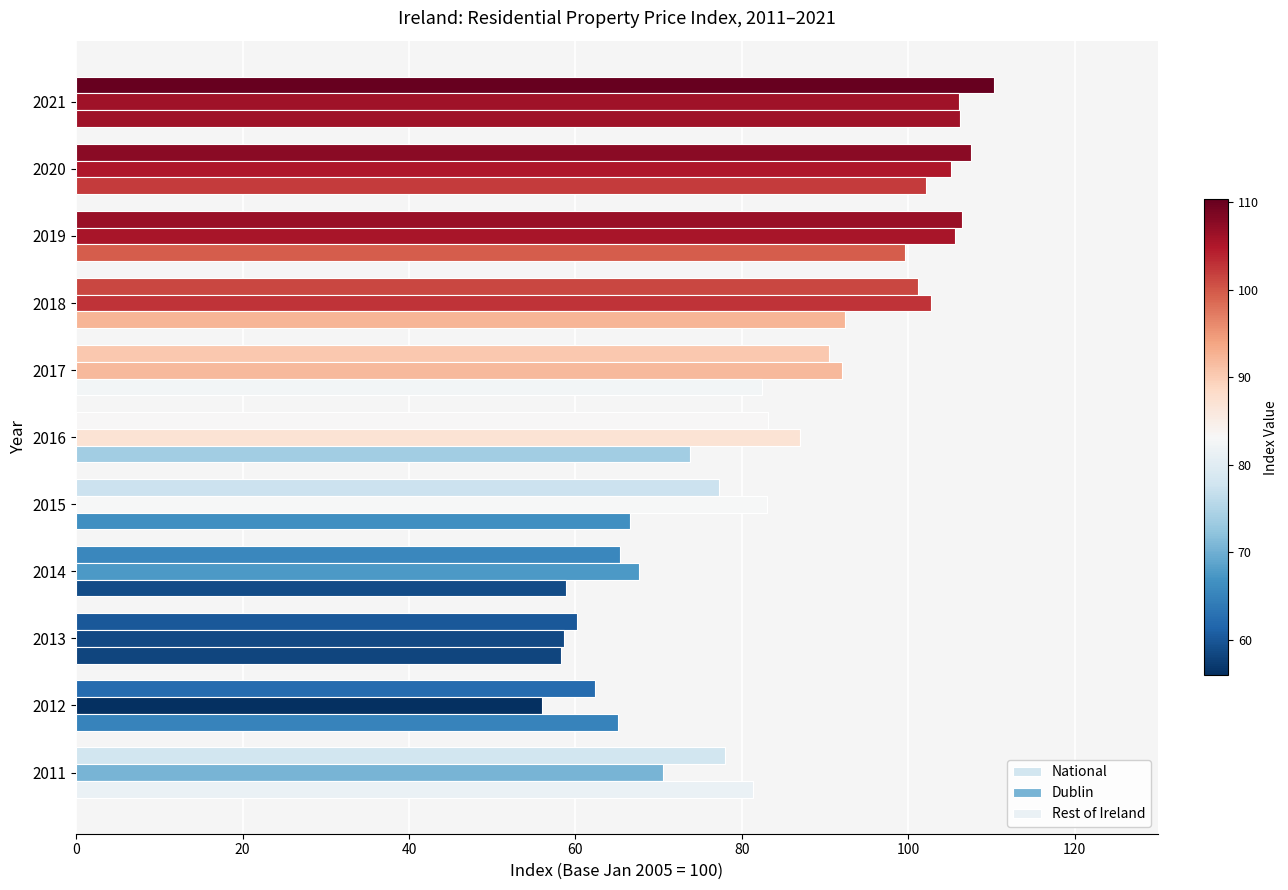

Which series has the widest spread of values?

National